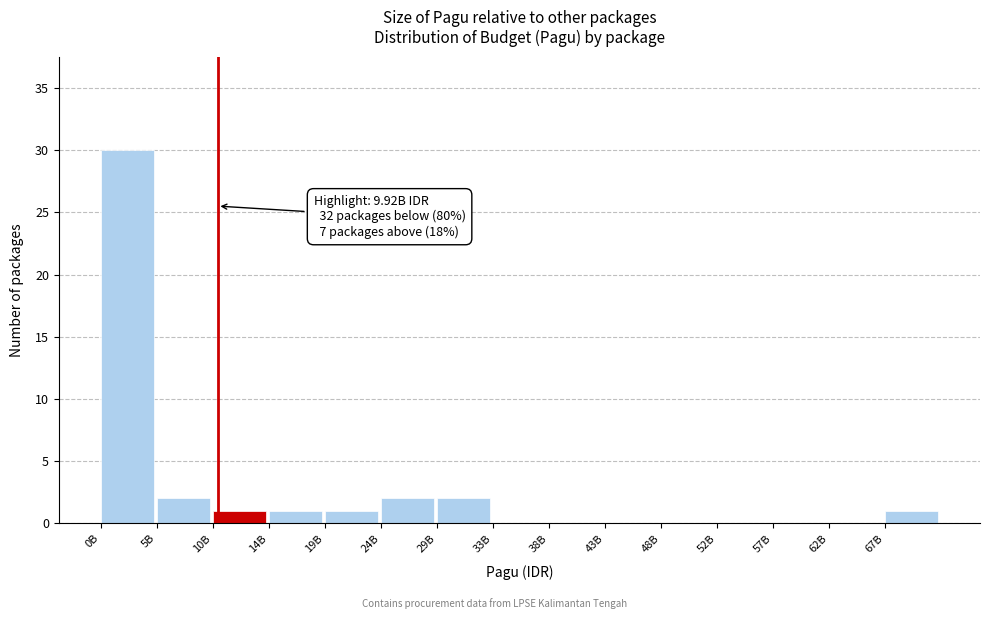

Reading left to right, extract all data points from this chart.

0B=30	5B=2	10B=1	14B=1	19B=1	24B=2	29B=2	33B=0	38B=0	43B=0	48B=0	52B=0	57B=0	62B=0	67B=1